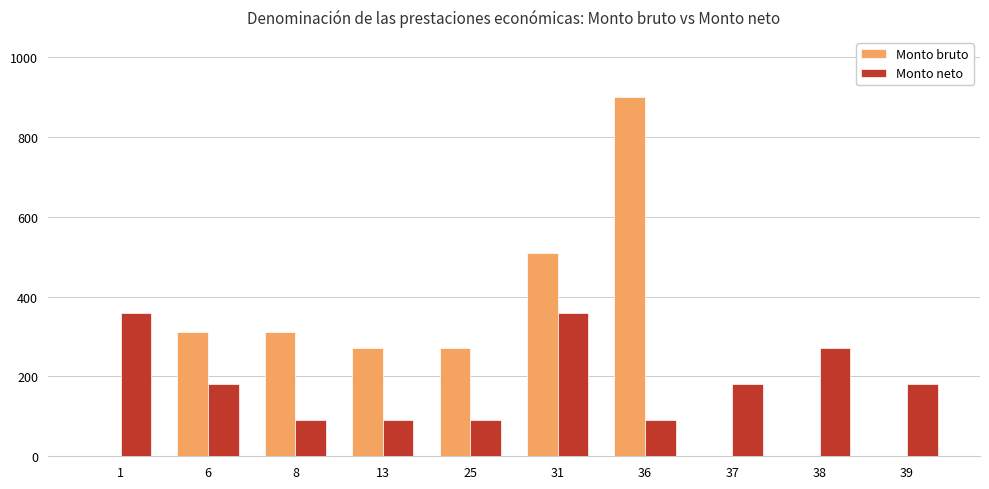

True or false: Monto bruto has a value of 603 at 39.

False